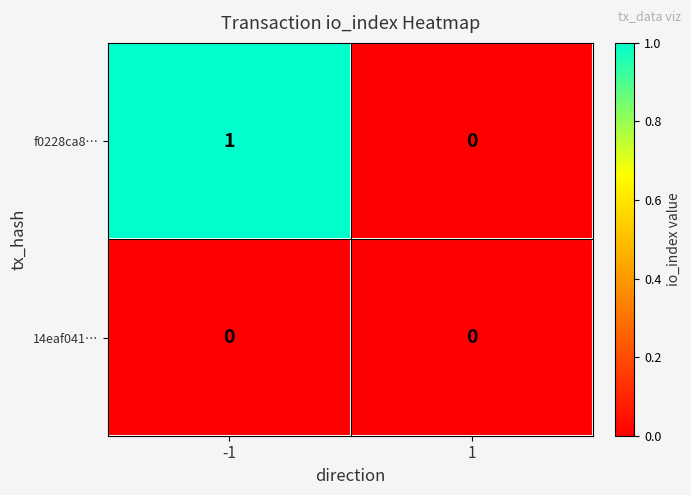

The value of f0228ca8… at -1 is 2. True or false?

False